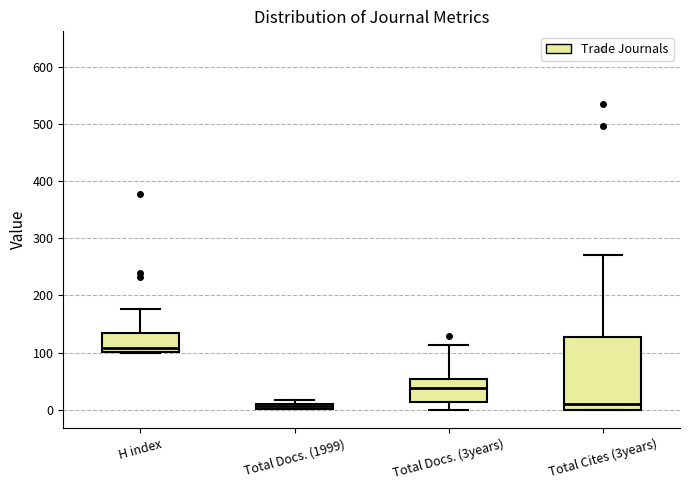

Where is the lower edge of the box for Total Docs. (1999) on the y-axis? The values are not printed on the chart, so give them approximately, as read against the axis.

0